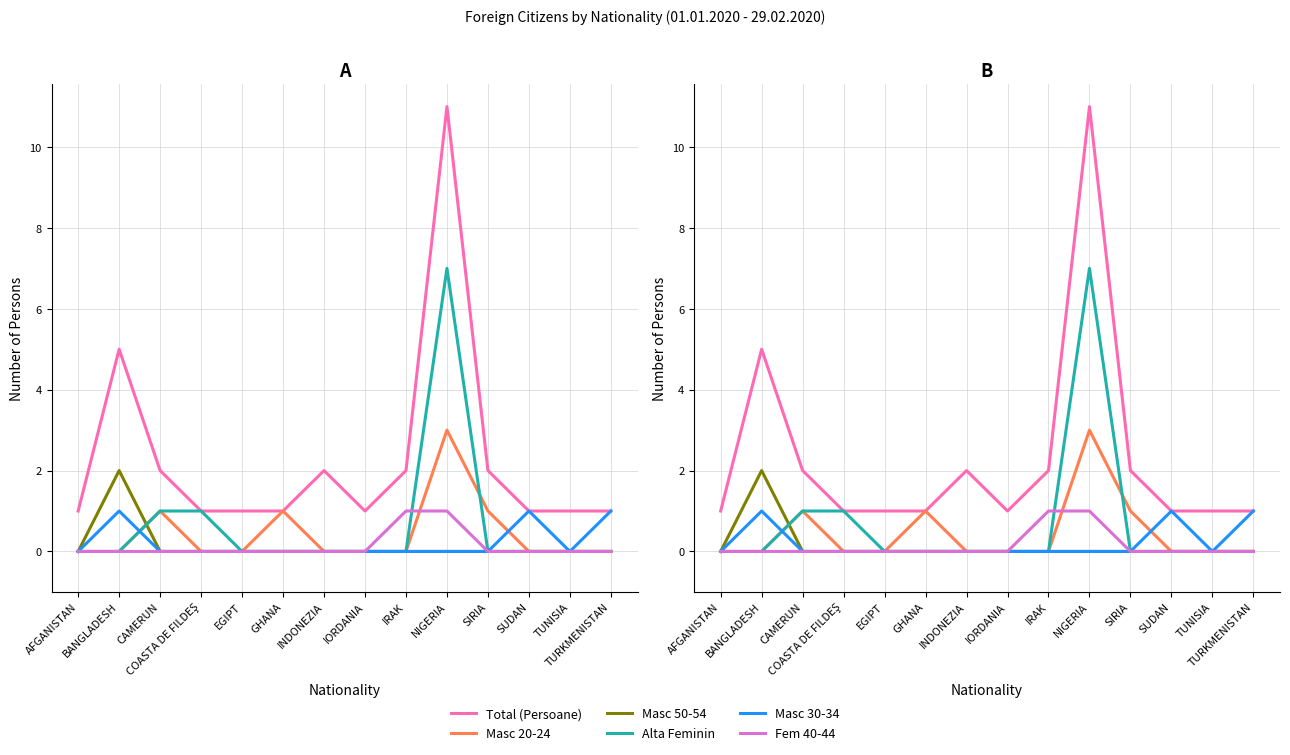

Count the Fem 40-44 values in the range 0 to 1.

14